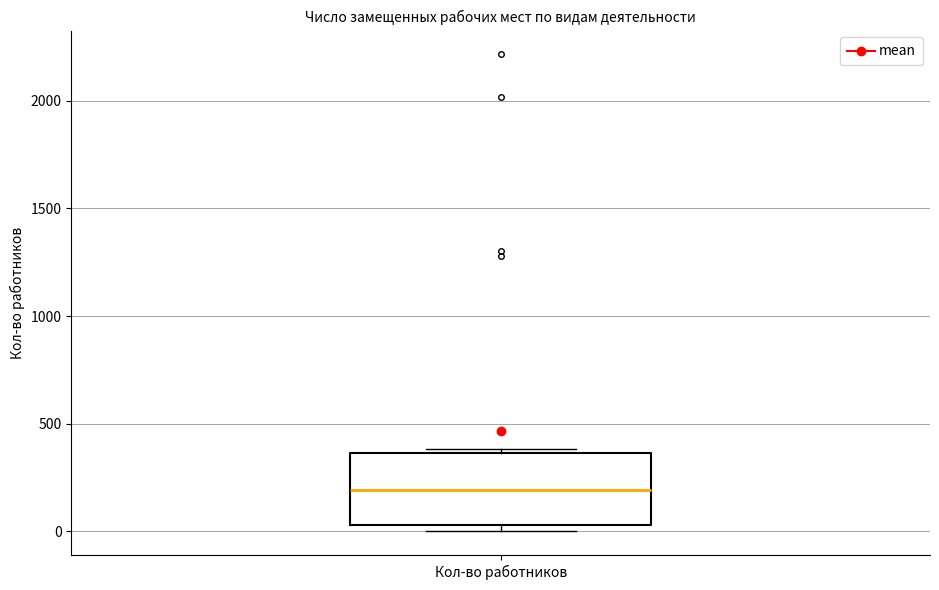

Where does the median line of the box for Кол-во работников sit on the y-axis? The values are not printed on the chart, so give them approximately, as read against the axis.

200